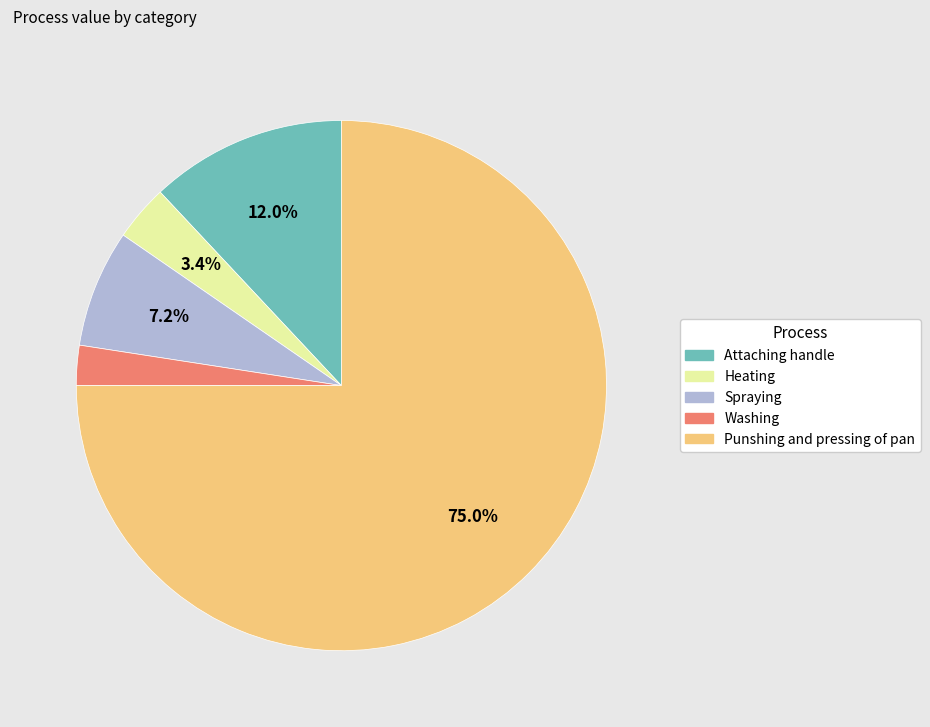

Does Spraying account for over 50% of the chart?

No